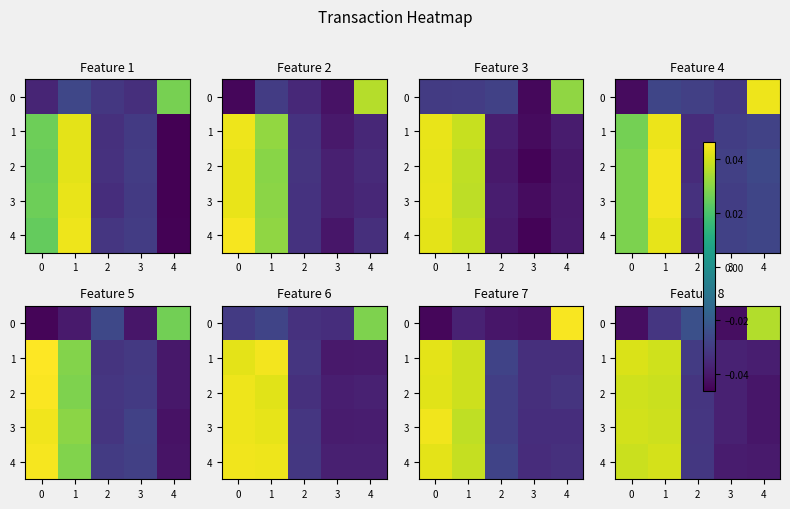

How many data points does each series have?

5